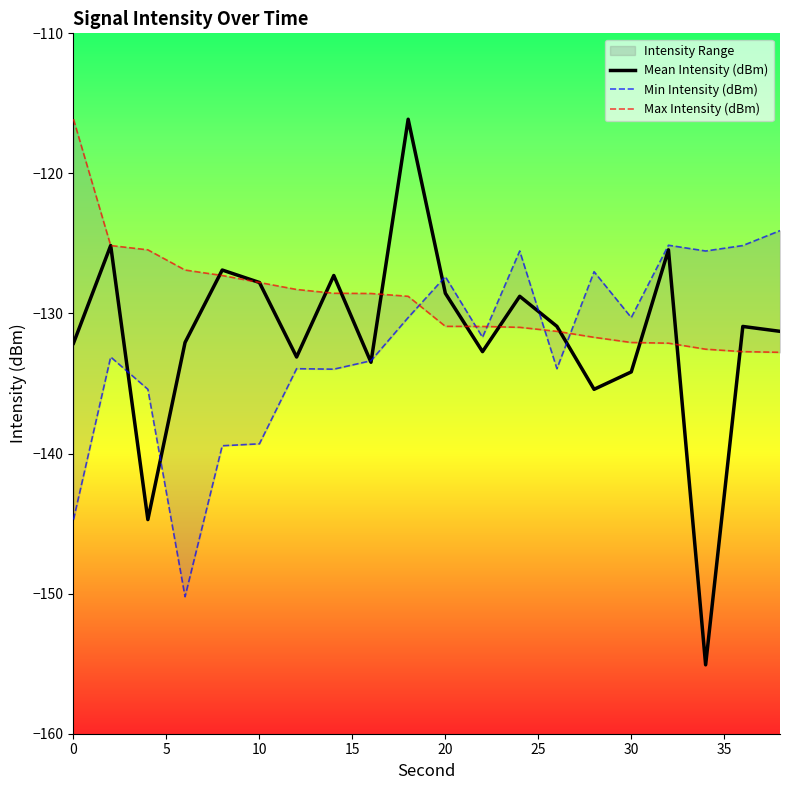

What are all the series names shown in the legend?

Mean Intensity (dBm), Min Intensity (dBm), Max Intensity (dBm)